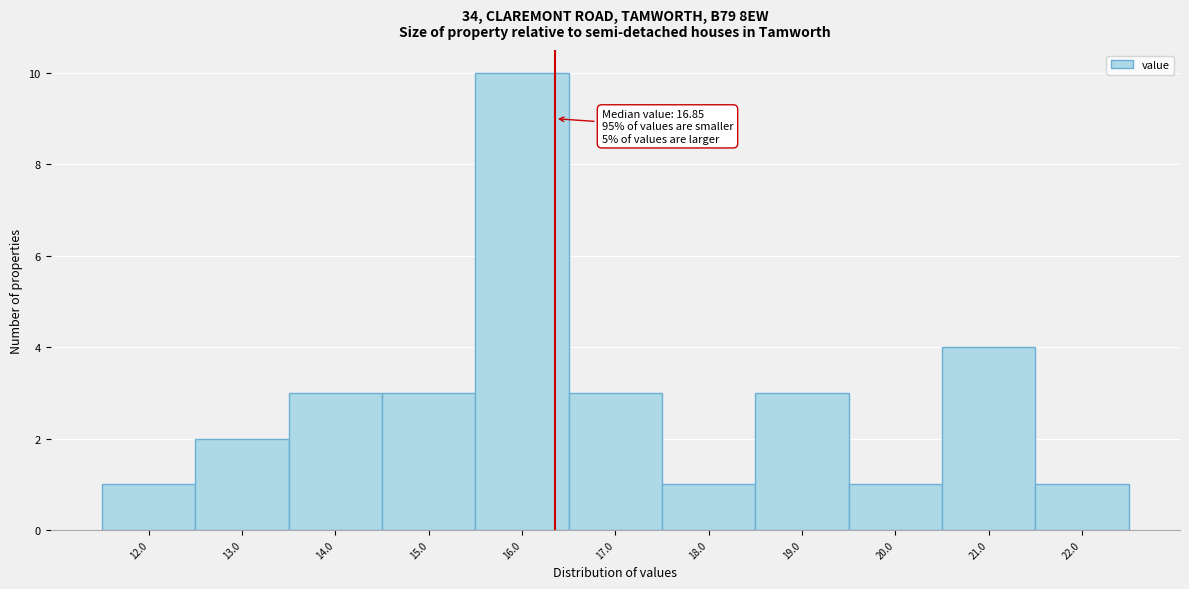

Reading left to right, transcribe all the data shown in this chart.

12.0=1	13.0=2	14.0=3	15.0=3	16.0=10	17.0=3	18.0=1	19.0=3	20.0=1	21.0=4	22.0=1